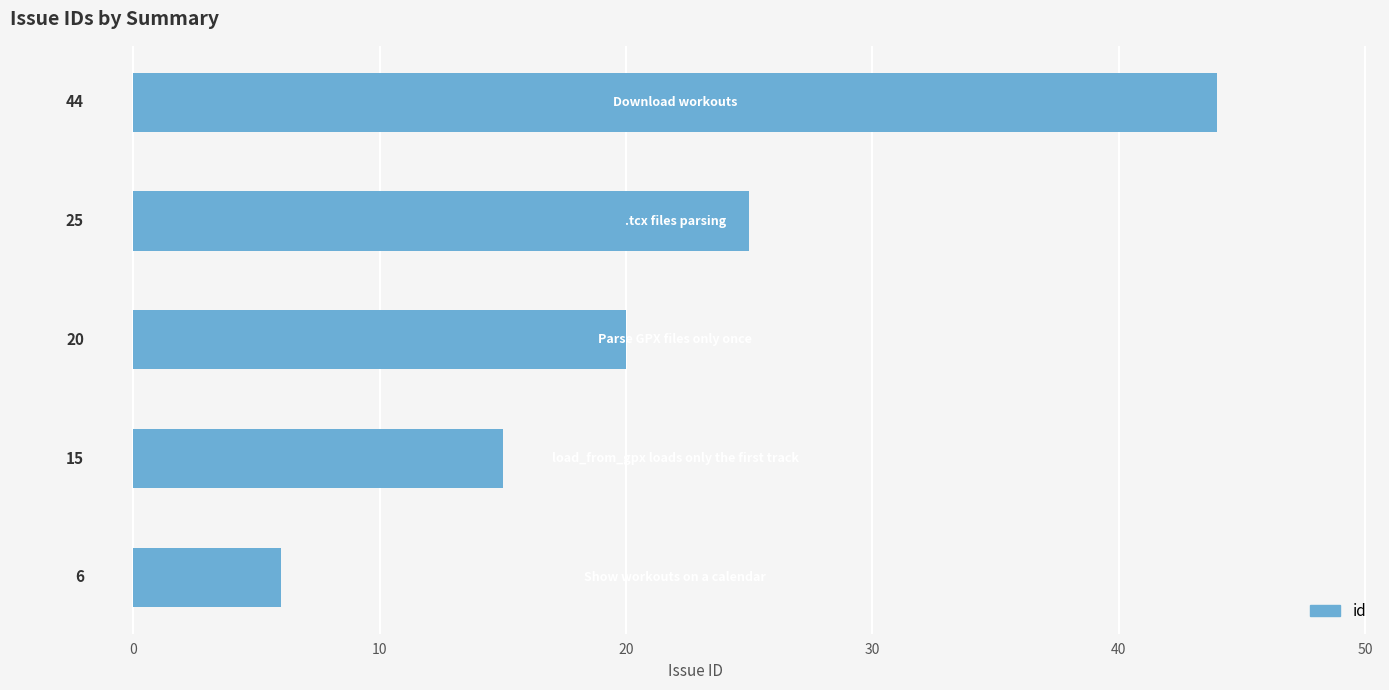

Count the values in the range 15 to 25.

3